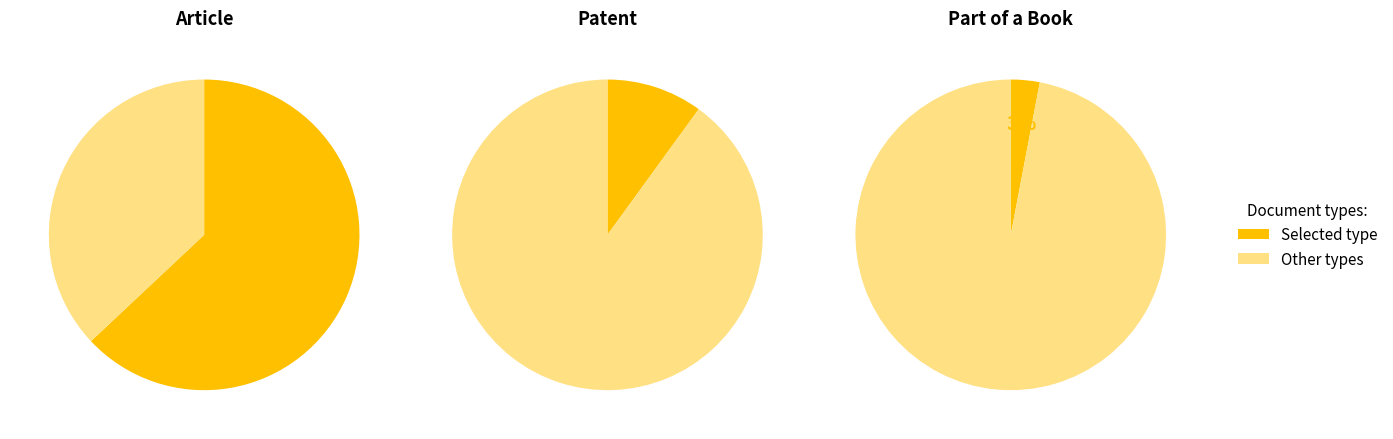

Is there any slice that represents more than half of the pie?

Yes